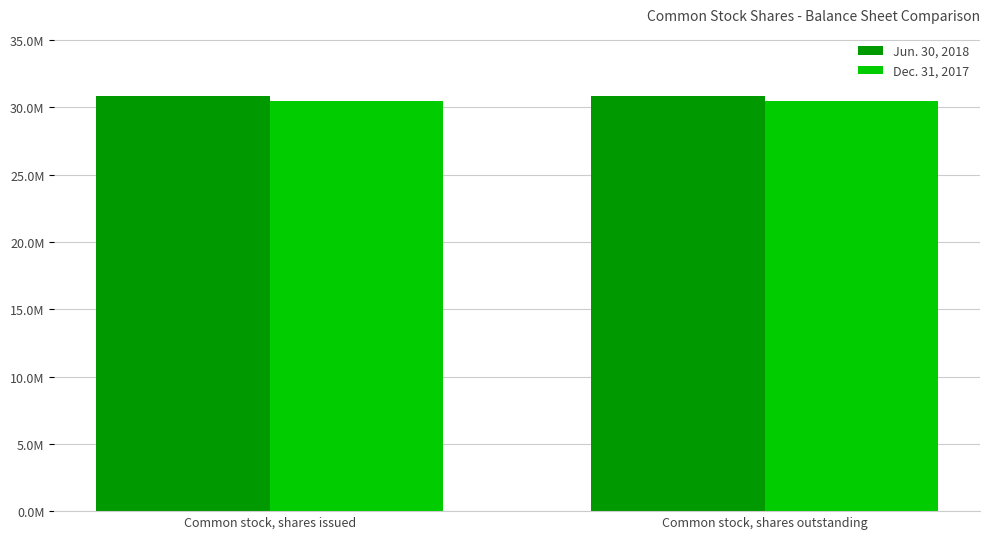

What is the label of the 1st bar from the right?

Common stock, shares outstanding